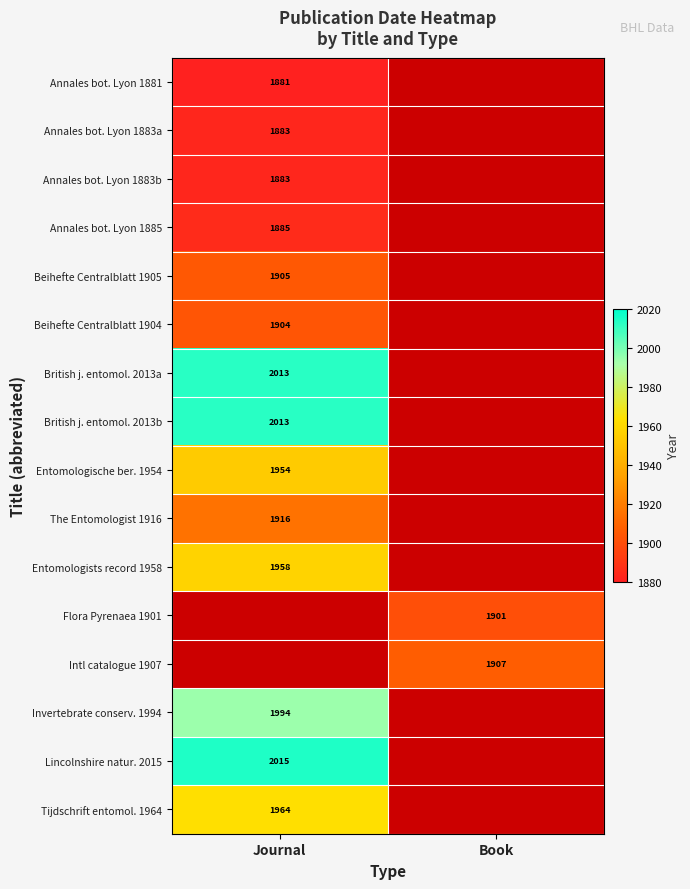

True or false: Annales bot. Lyon 1883a has a value of 1883 at Journal.

True